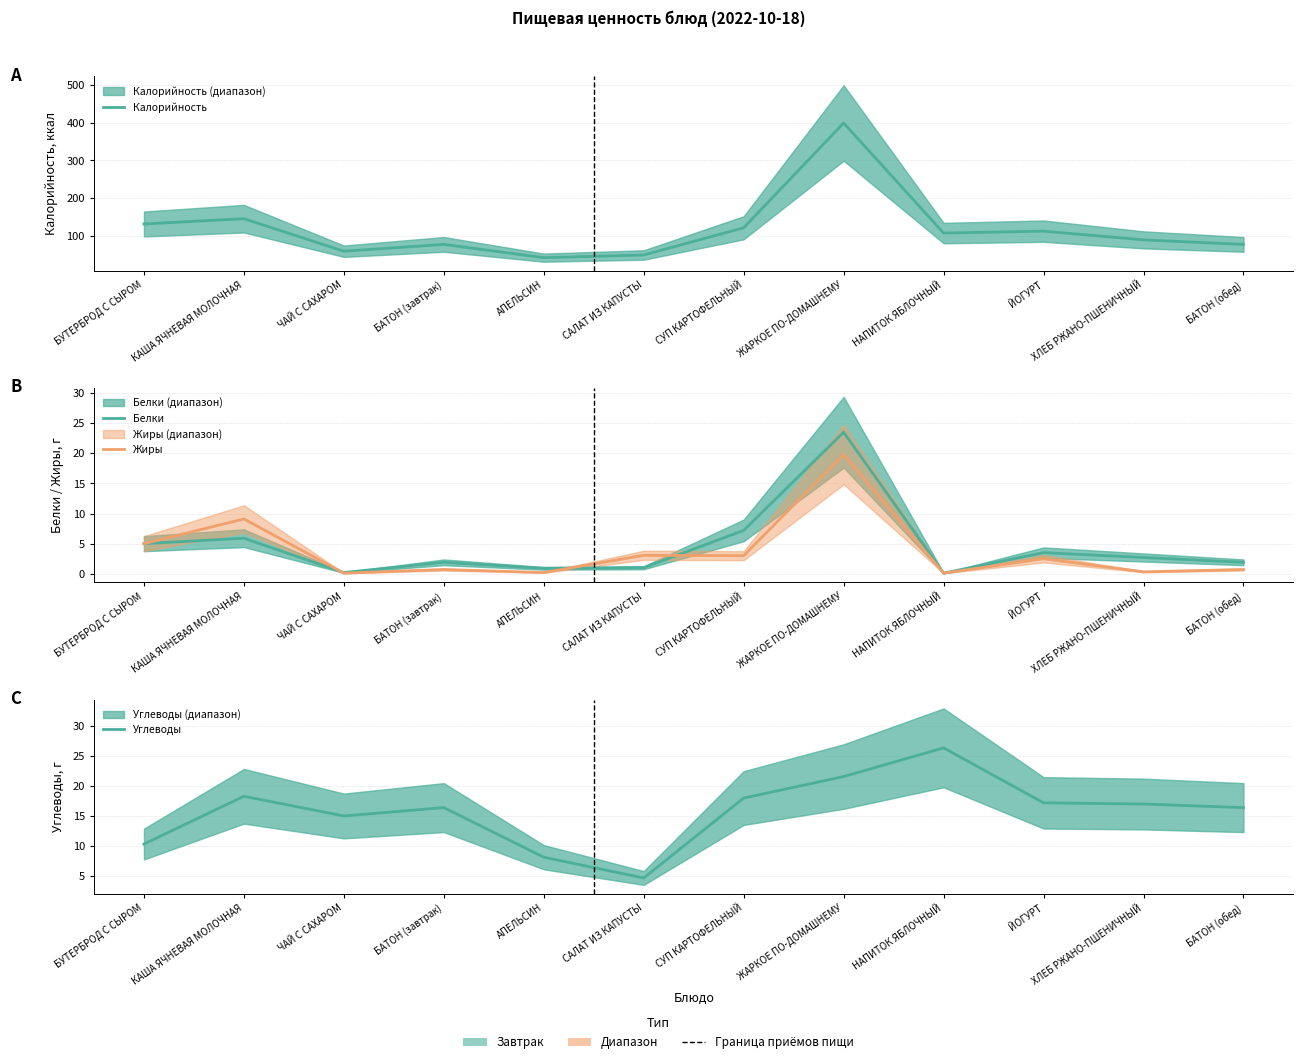

How many data points does each series have?

12